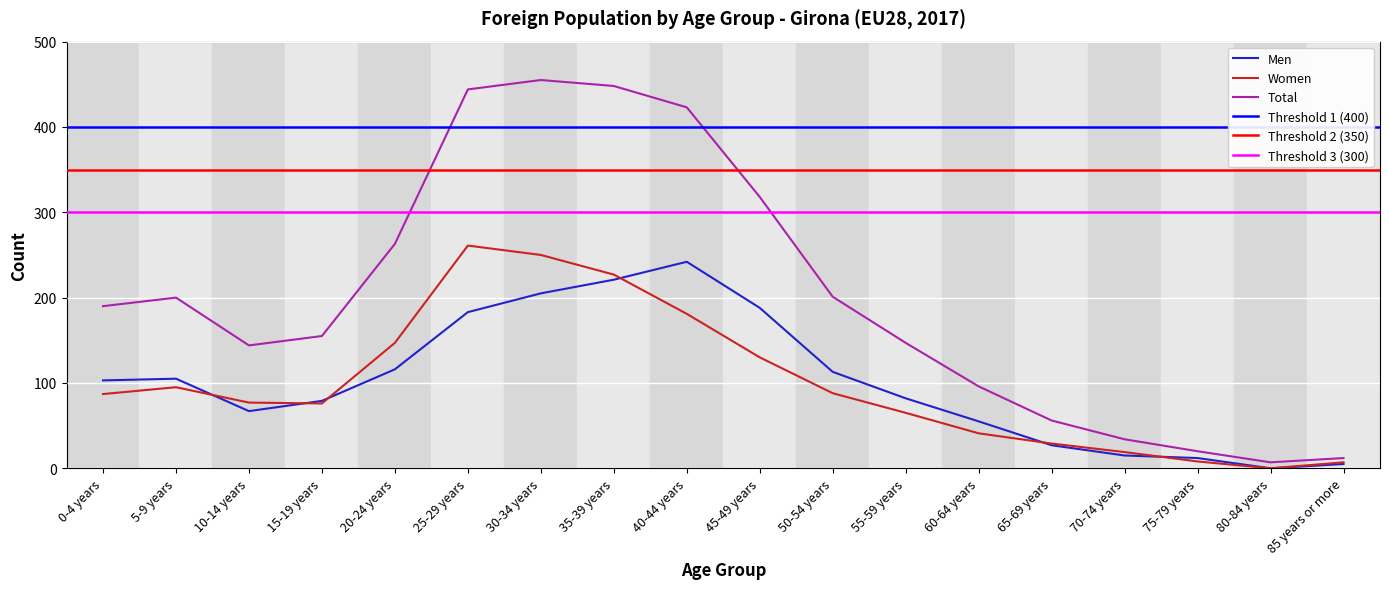

True or false: Total has more than 2 interior local peaks.

False